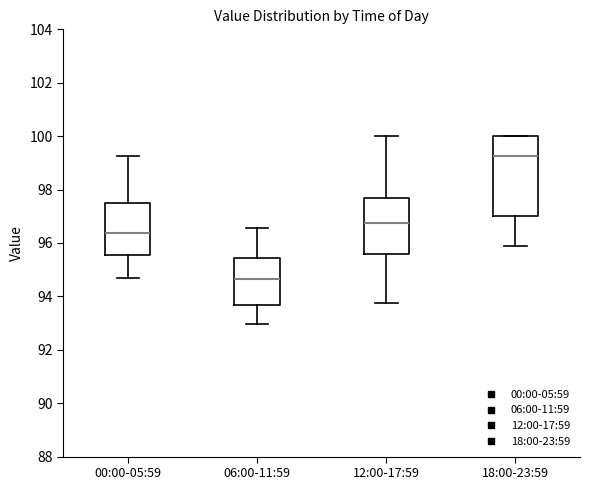

Comparing the boxes themselves (not the whiskers), which one is the tallest?

18:00-23:59